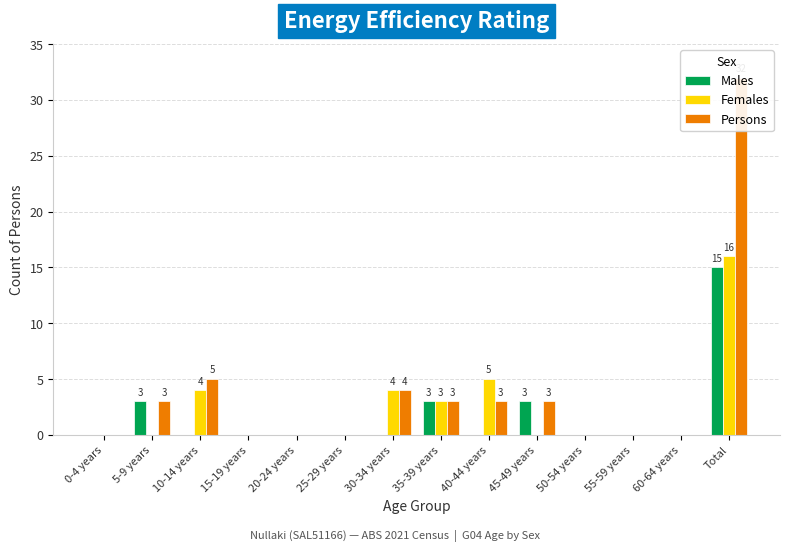

What is the average value of the Females series?

2